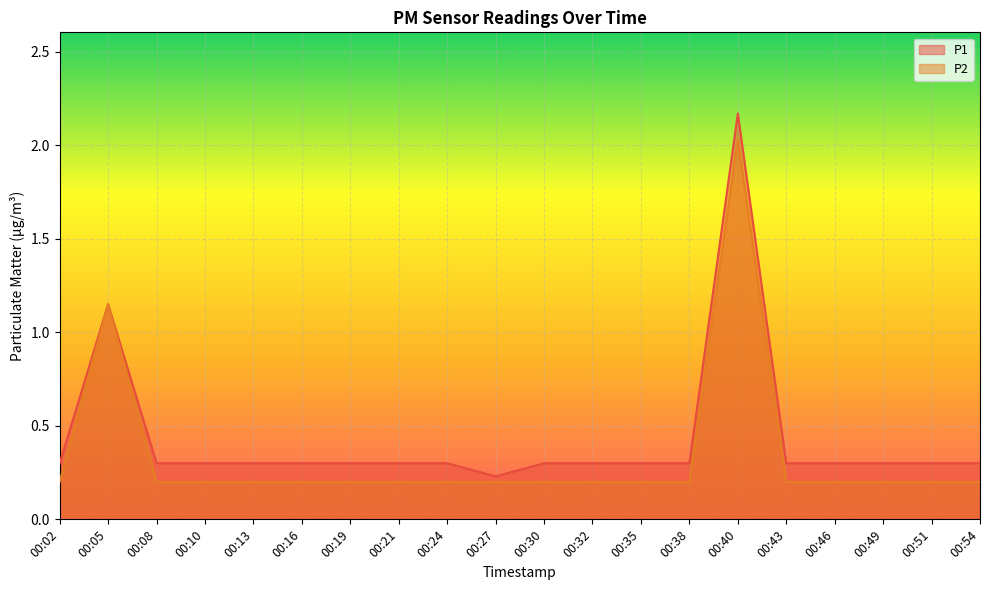

What is the sum of all P1 values?

8.7